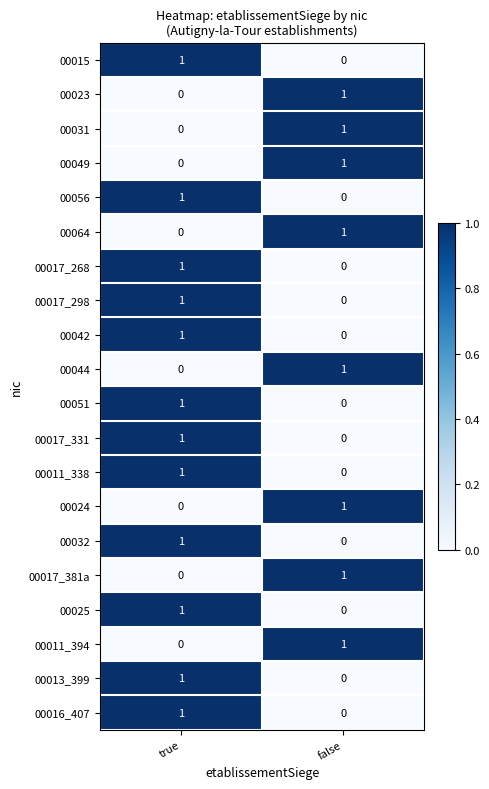

The value of 00024 at true is 0. True or false?

True